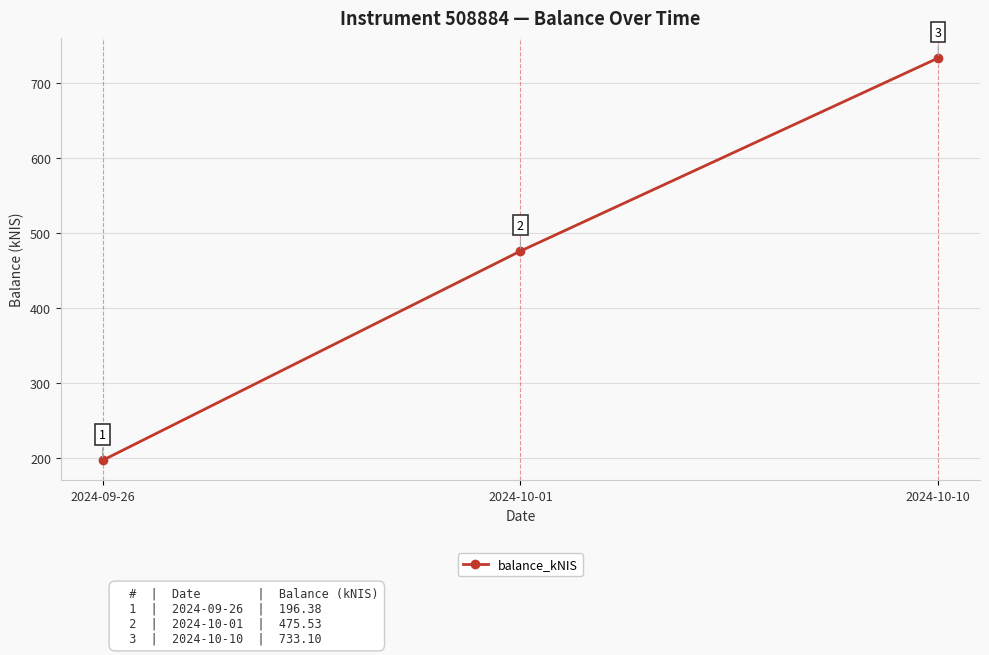

The value at 2024-10-10 is 190.5. True or false?

False